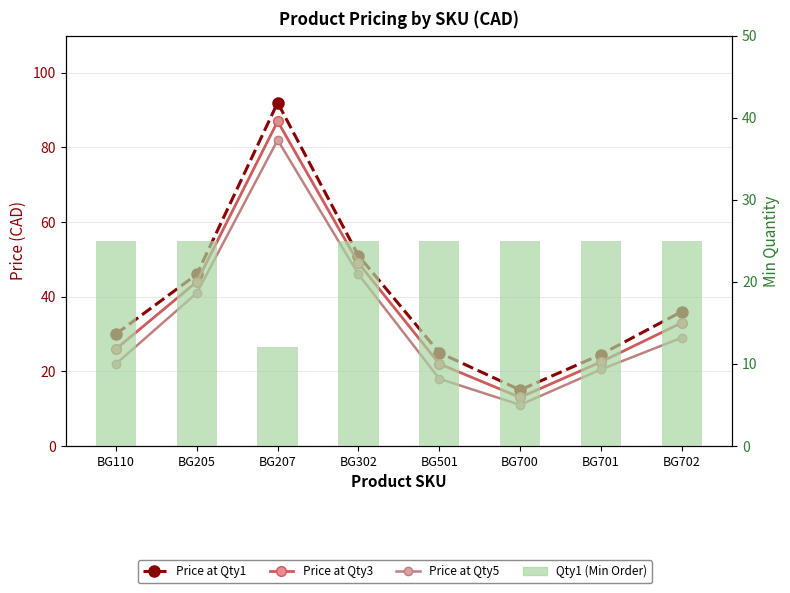

List the series in order of their overall mean, highest first.

Price at Qty1, Price at Qty3, Price at Qty5, Qty1 (Min Order)